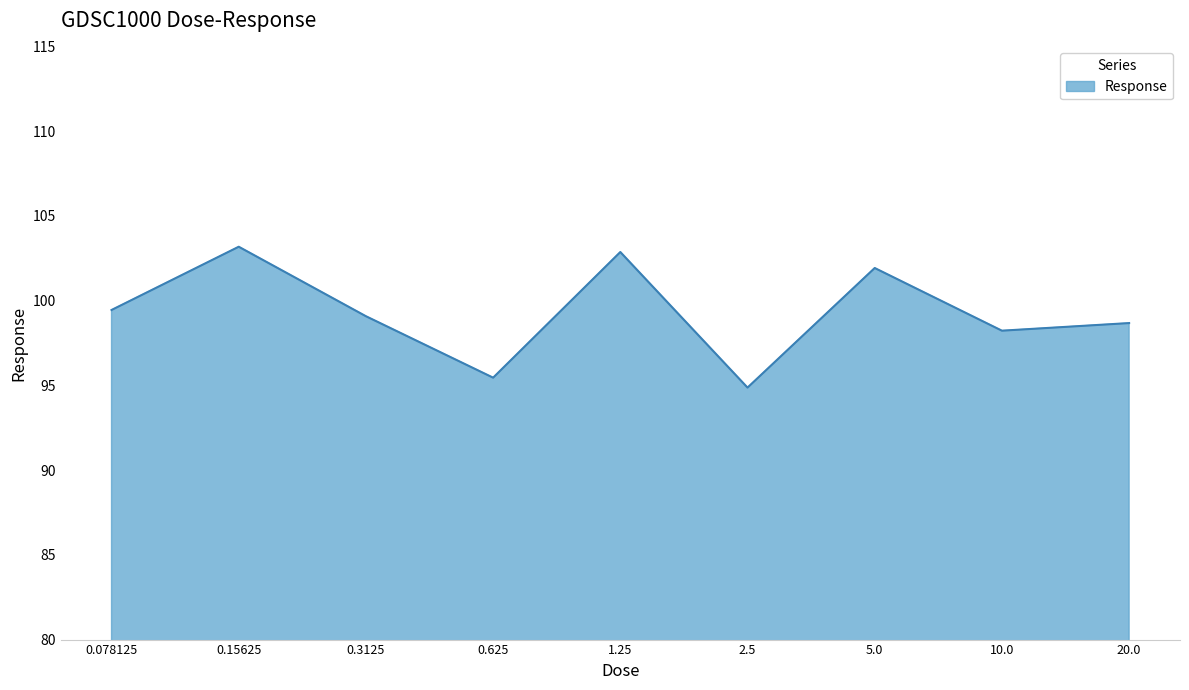

Reading left to right, what are all the values shown in this chart?

99.4	103.2	99.1	95.5	102.9	94.9	101.9	98.2	98.7